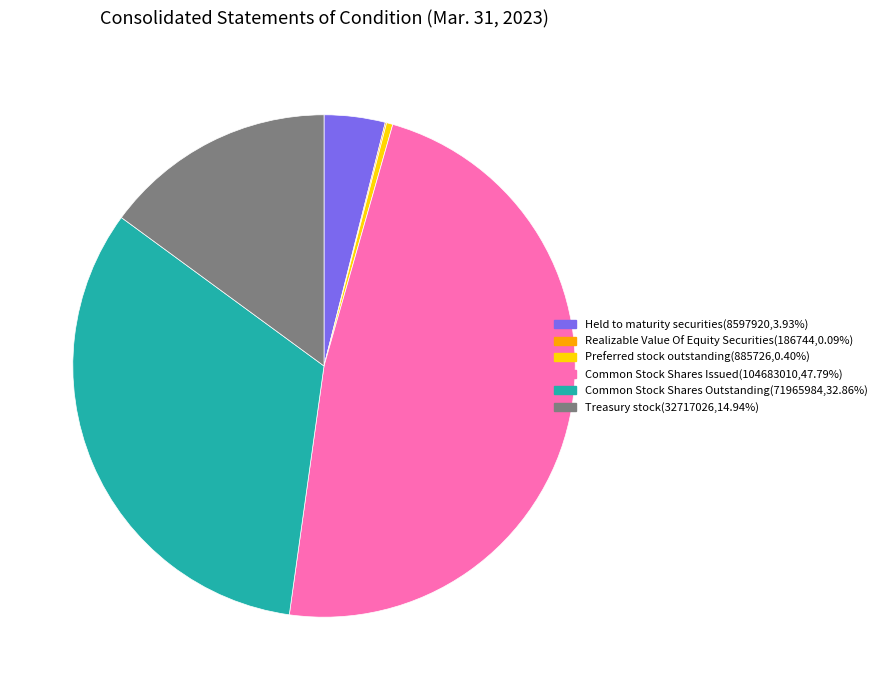

Is there any slice that represents more than half of the pie?

No